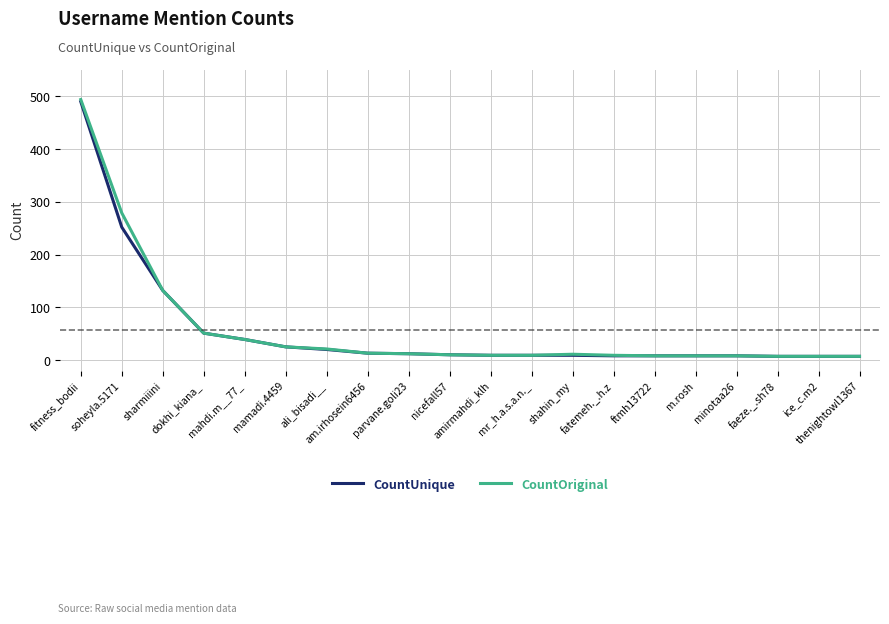

Which series has the largest range (max minus min)?

CountOriginal